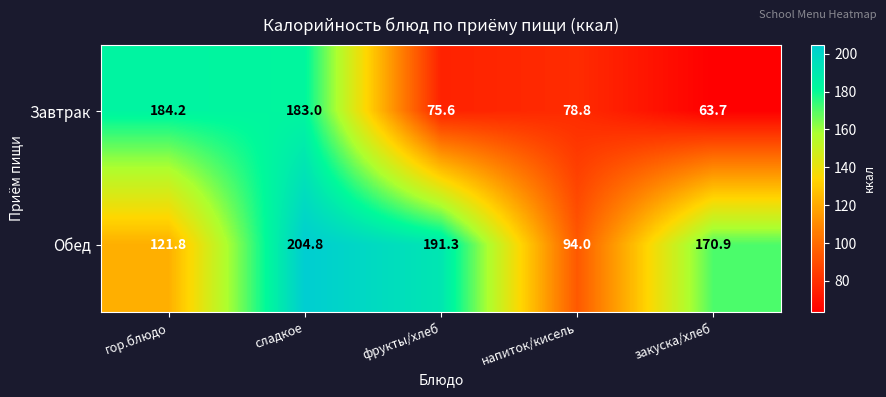

What is the minimum value shown in the chart?

63.7